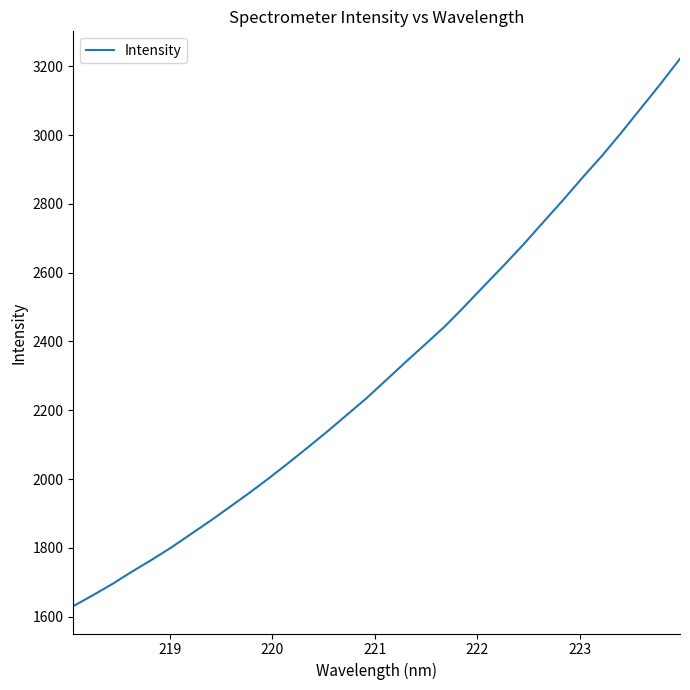

How many lines are shown in the chart?

1